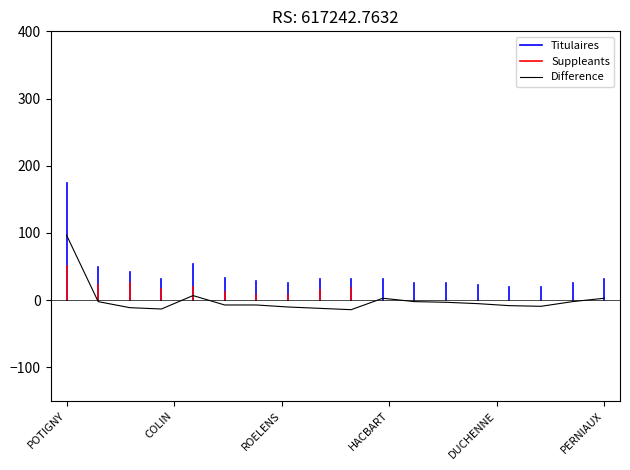

What is the lowest value of the Difference series?

-14.3